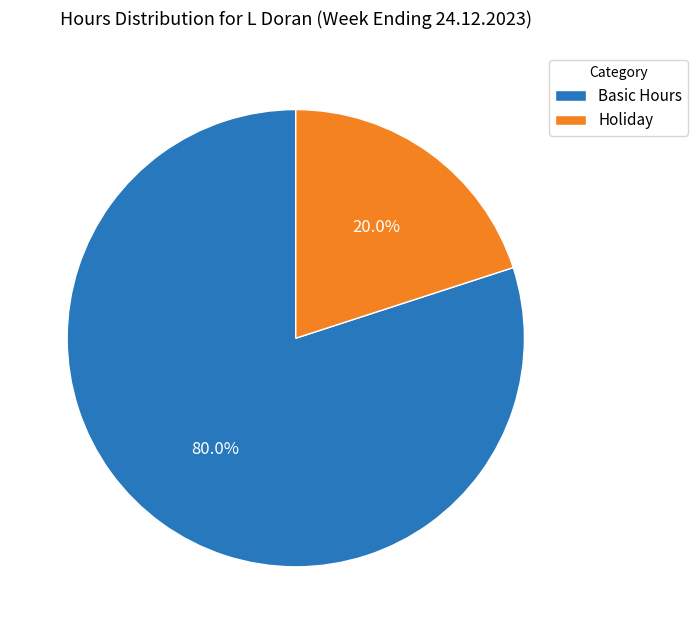

Does any single category account for the majority?

Yes